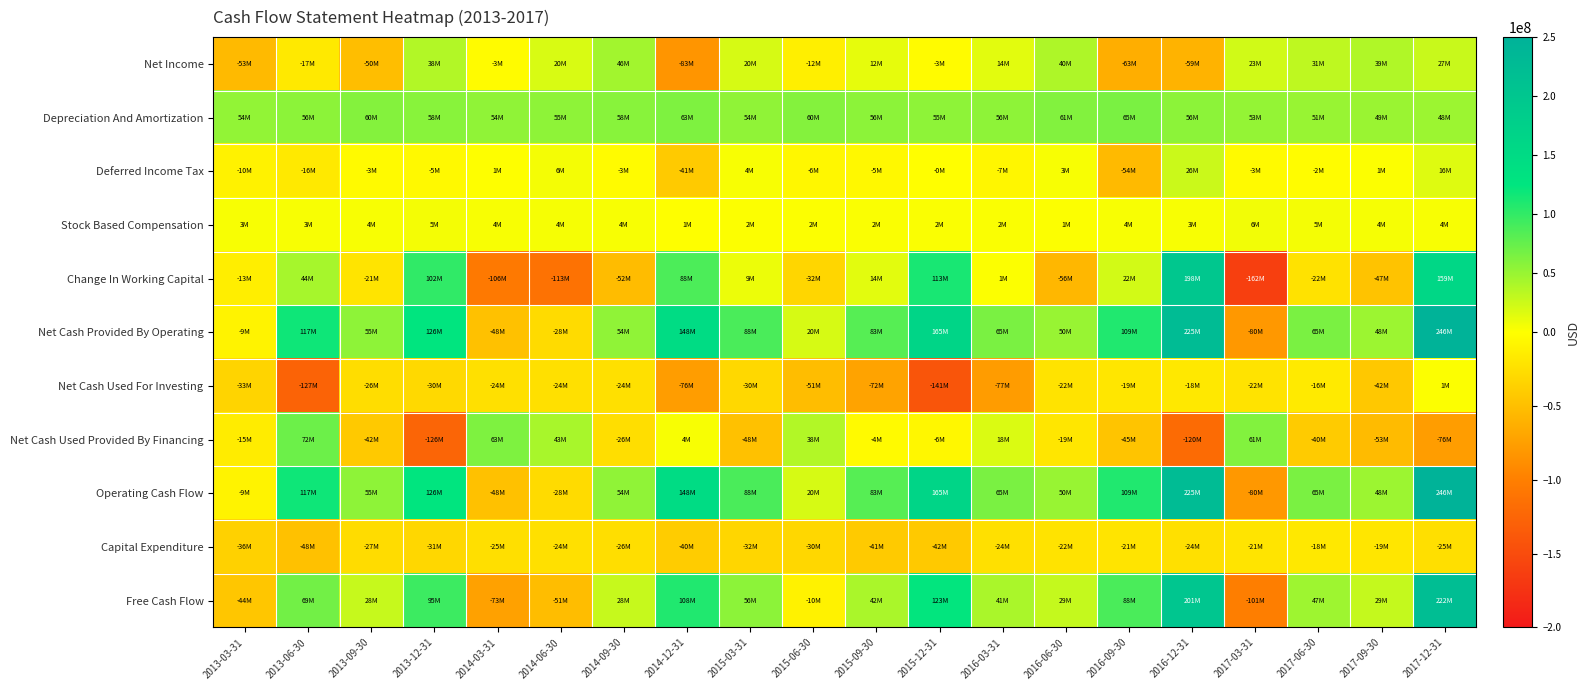

Rank the series at 2013-12-31 from lowest to highest value.

Net Cash Used Provided By Financing, Capital Expenditure, Net Cash Used For Investing, Deferred Income Tax, Stock Based Compensation, Net Income, Depreciation And Amortization, Free Cash Flow, Change In Working Capital, Net Cash Provided By Operating, Operating Cash Flow